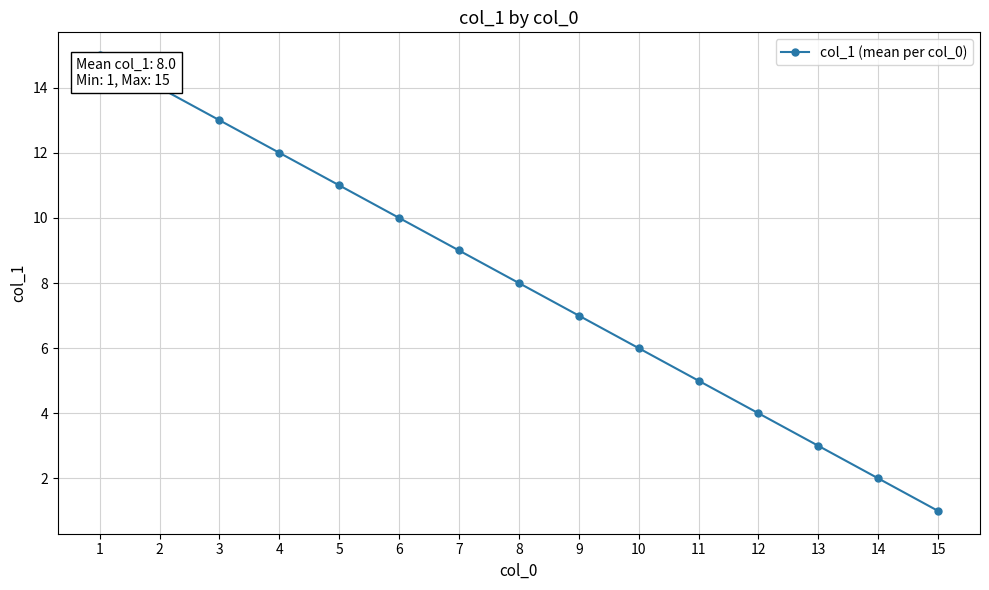

How many series are shown in this chart?

1